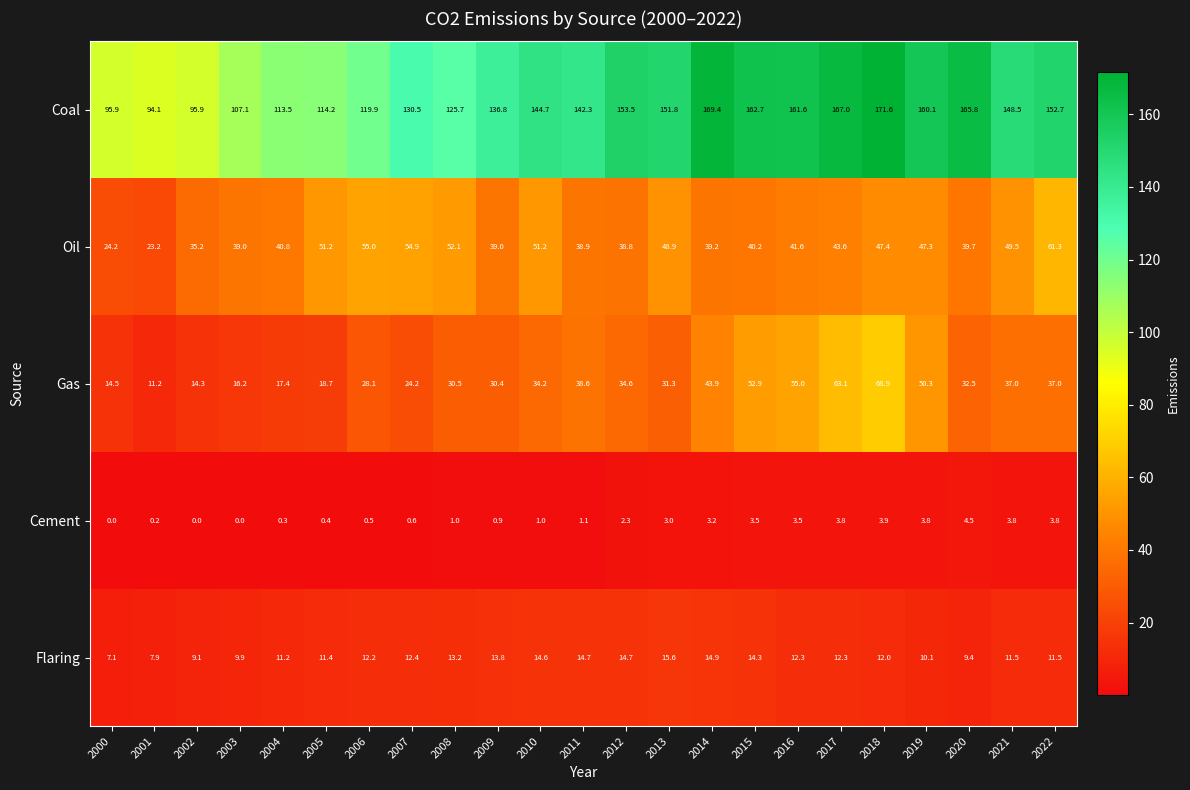

What is the minimum value for Coal?

94.1